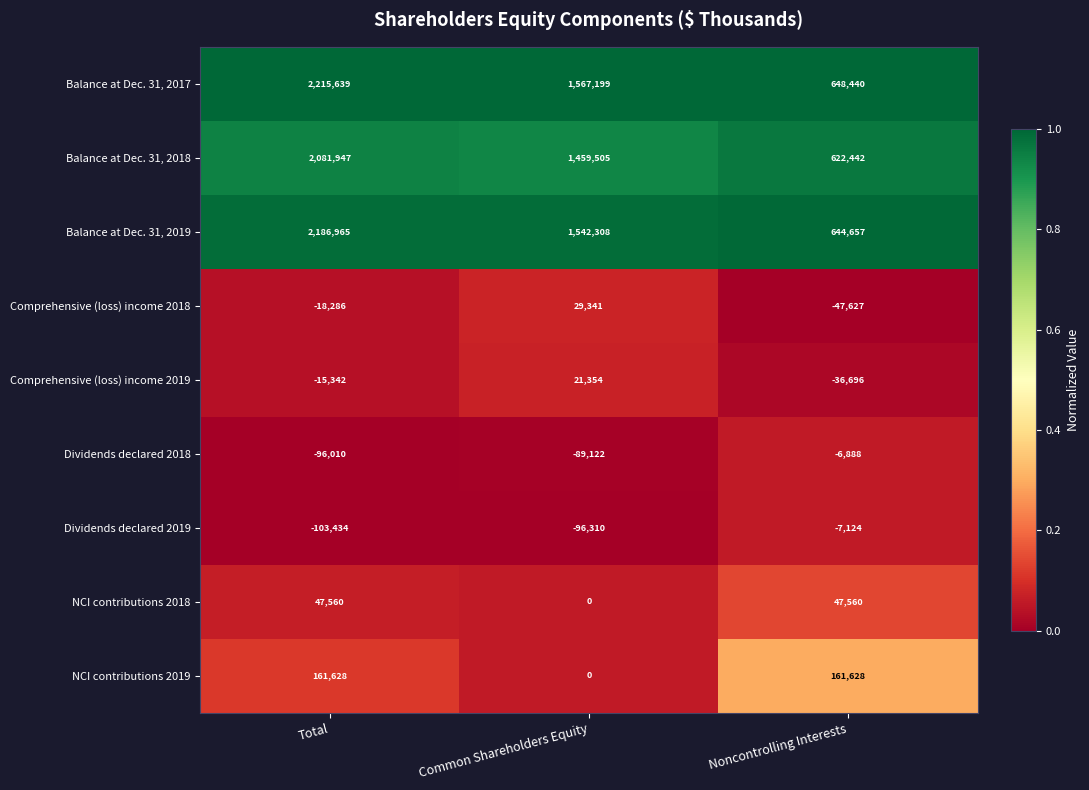

The Balance at Dec. 31, 2018 series shows 1459505 at Common Shareholders Equity. True or false?

True